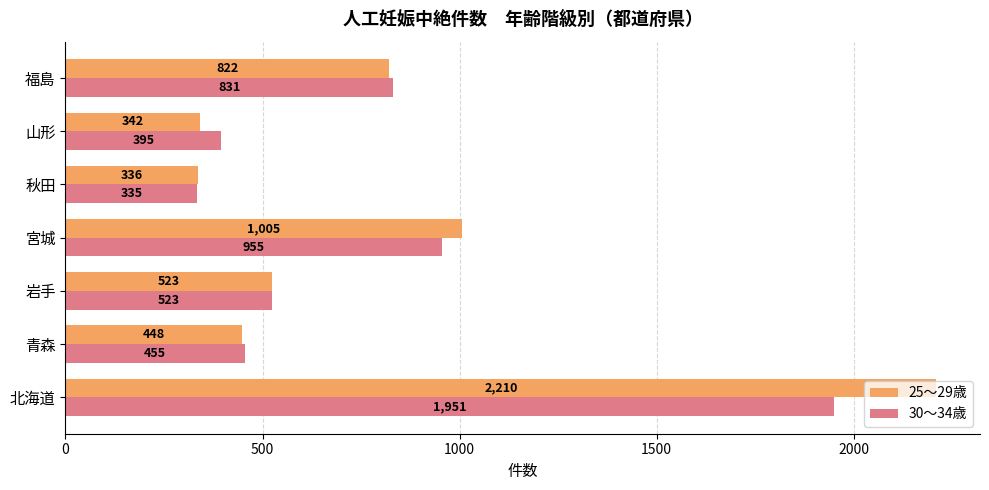

What is the difference between the maximum and second lowest values in the 30～34歳 series?

1556